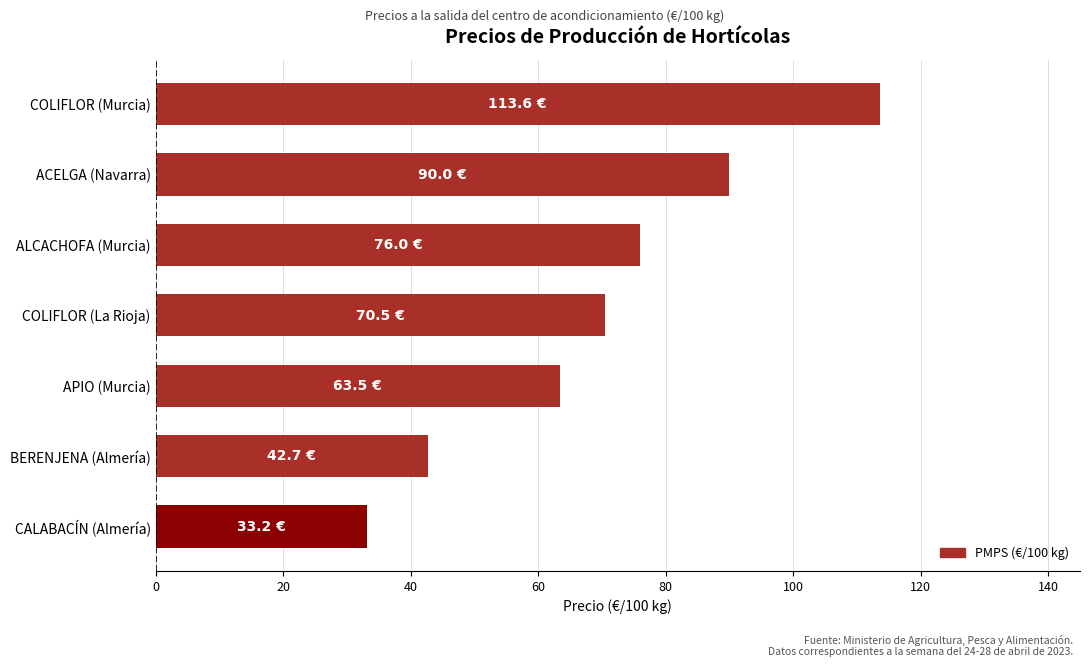

What is the approximate value at ACELGA (Navarra)?

90.0